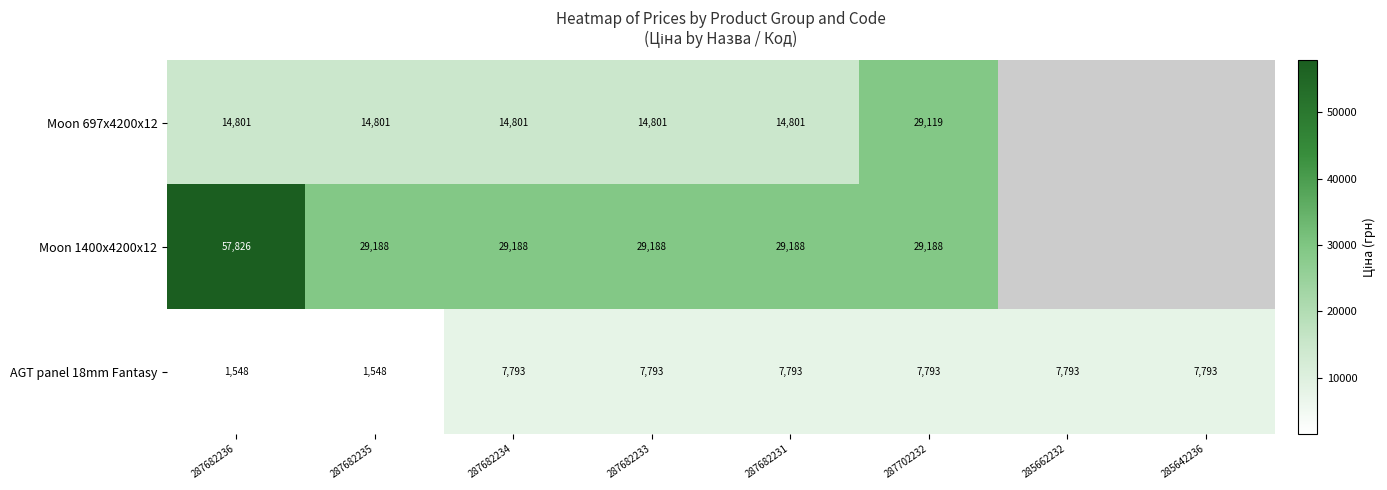

At which category is the sum across all series the highest?

287682236